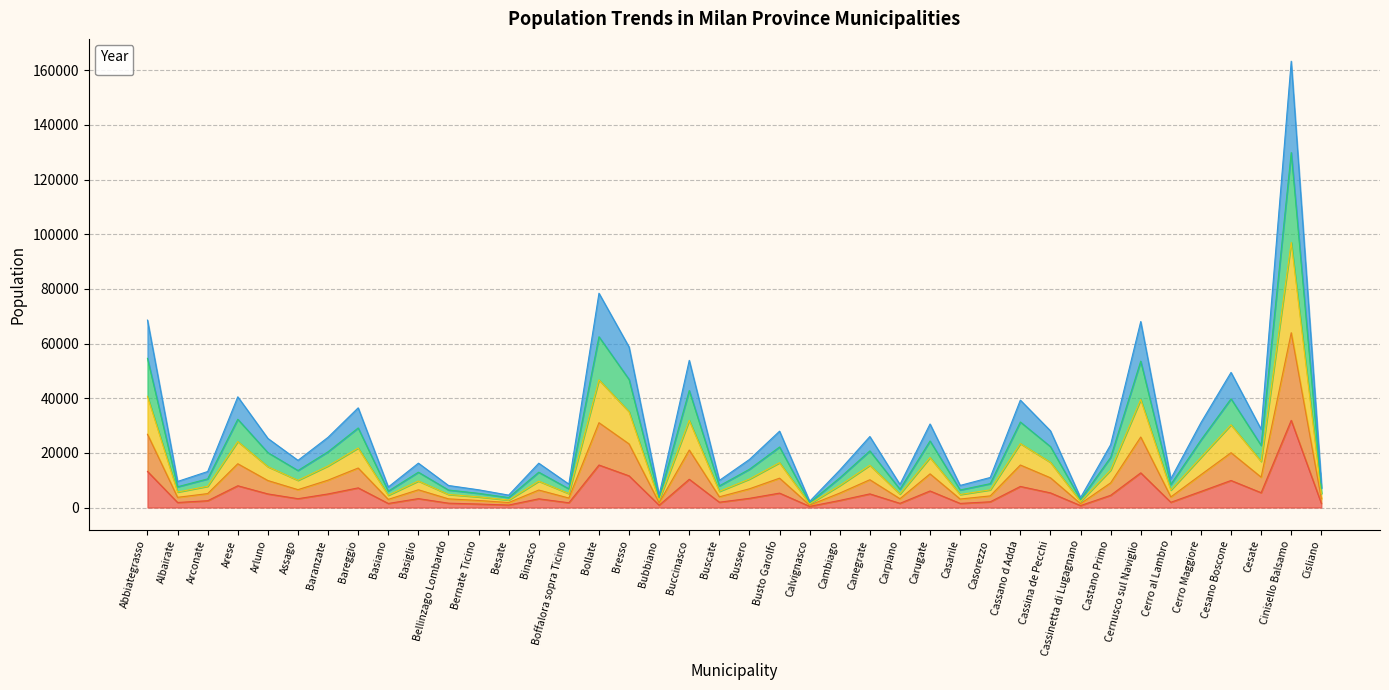

What are all the series names shown in the legend?

_2009, _2011, _2013, _2015, _2017